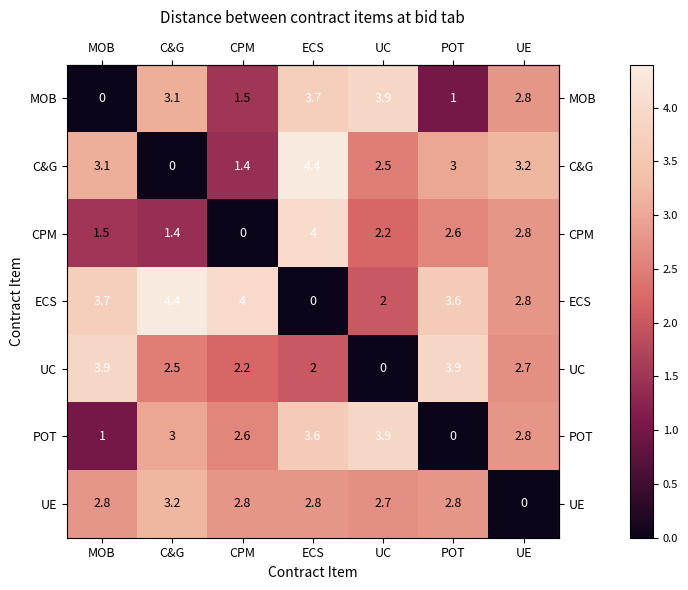

True or false: POT has a value of 1.0 at UC.

False